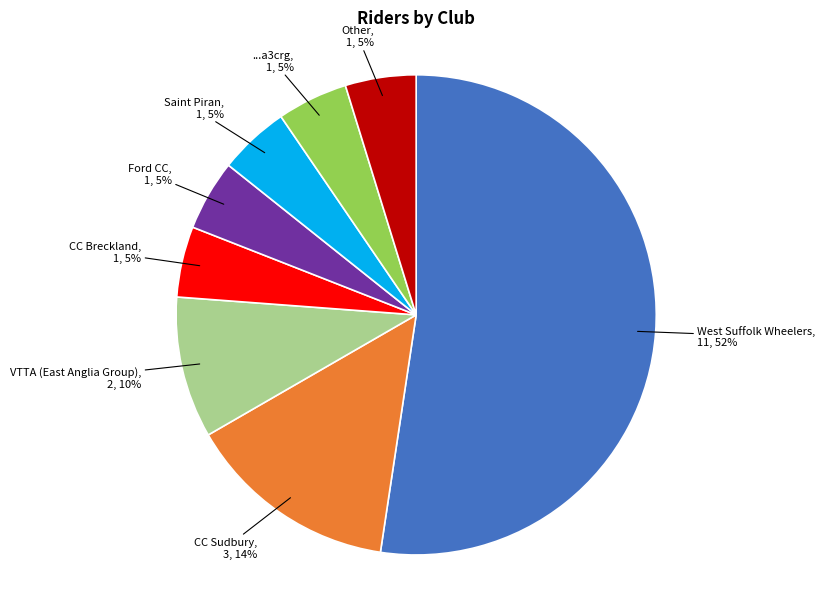

To the nearest percent, what is the average slice percentage?

12%